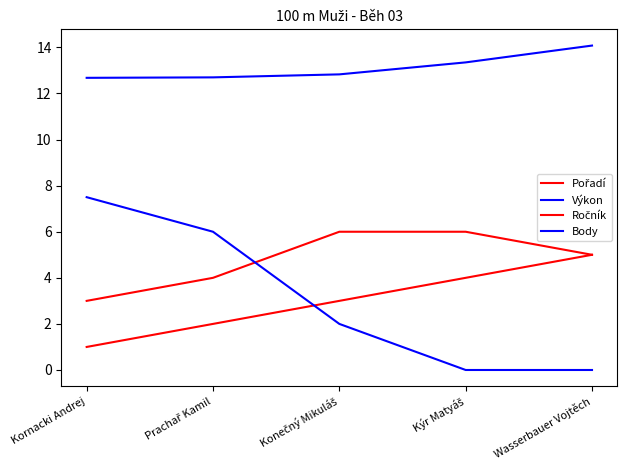

What is the label of the 4th point from the left?

Kýr Matyáš